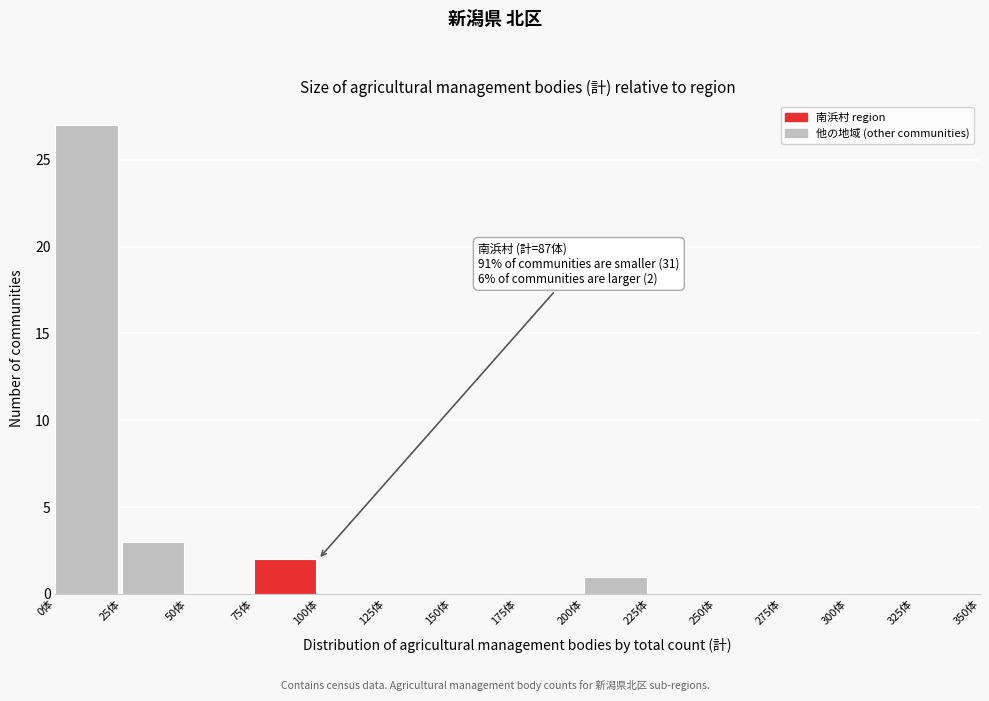

Over which range of the x-axis is the bar tallest?

0 to 25